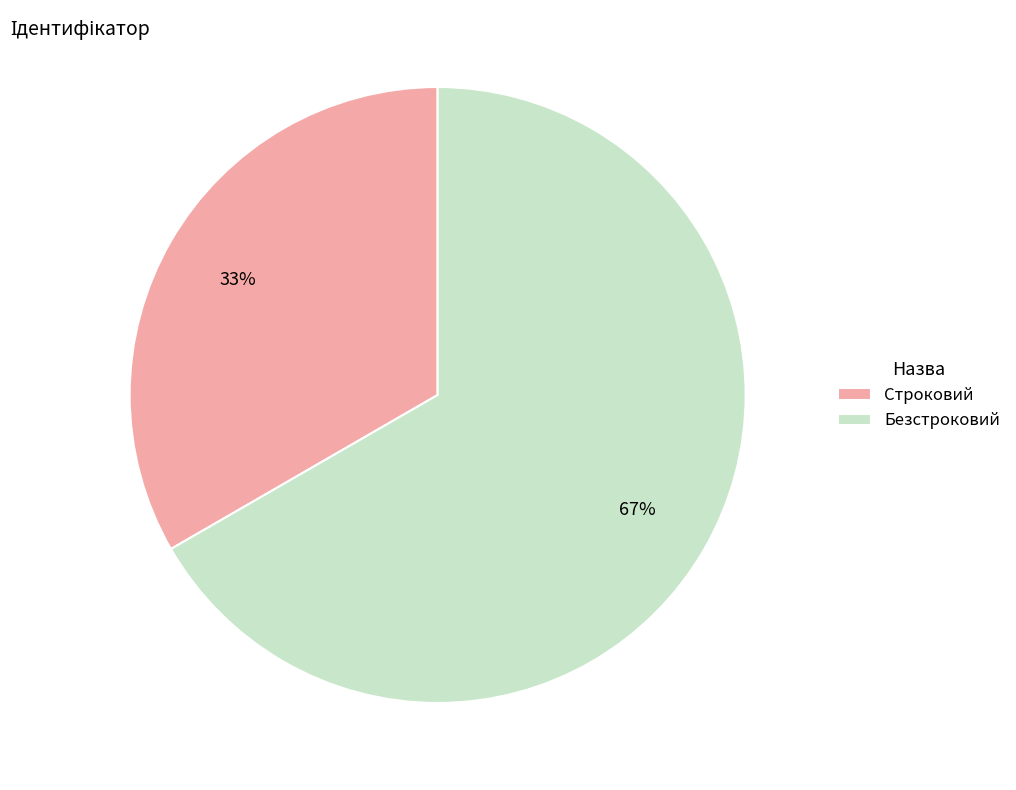

Is the sum of Строковий and Безстроковий greater than half?

Yes